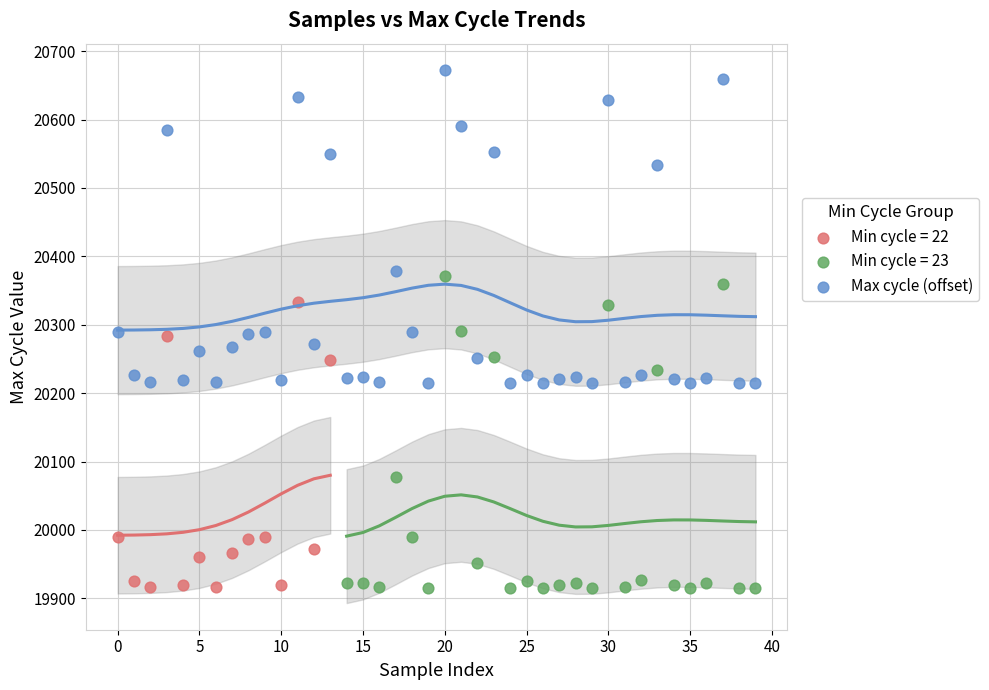

Which series reaches the maximum Y coordinate?

Max cycle (offset)